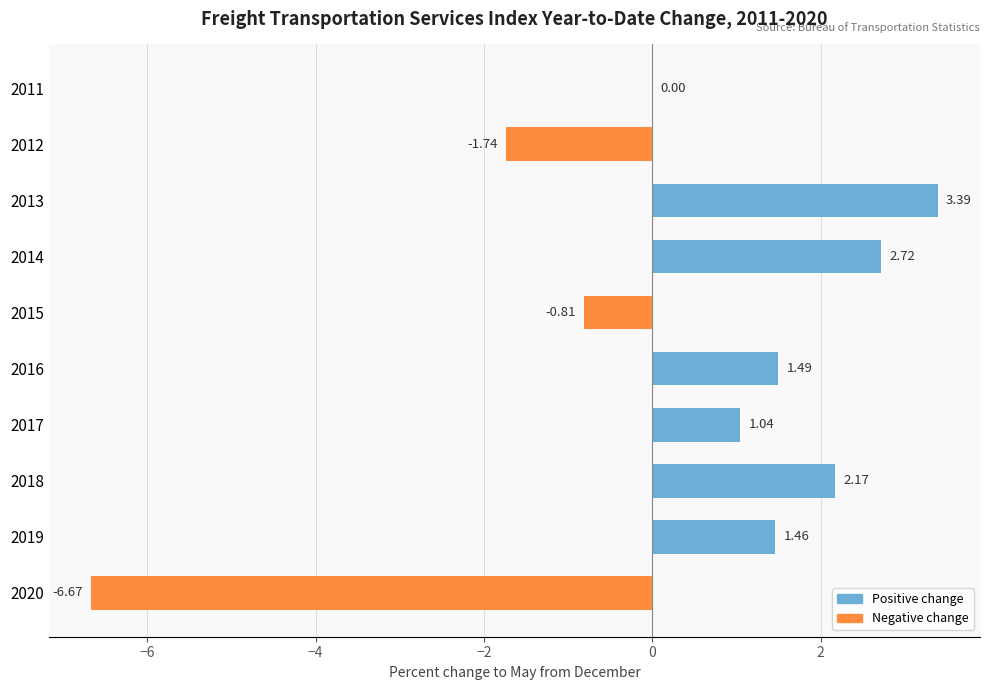

Count the number of values greater than 1.

6